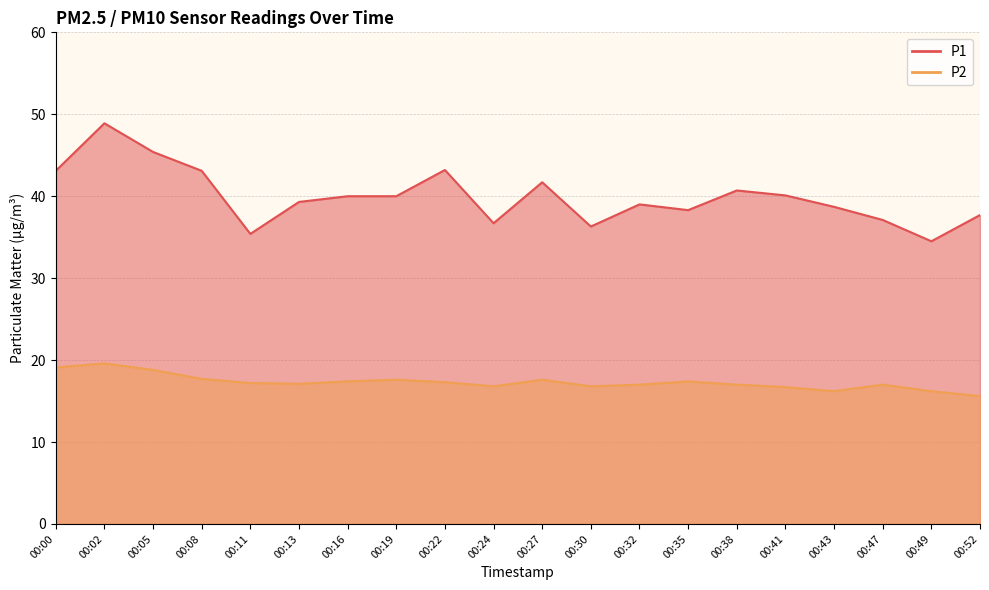

Read the P1 value at 00:05.

45.4